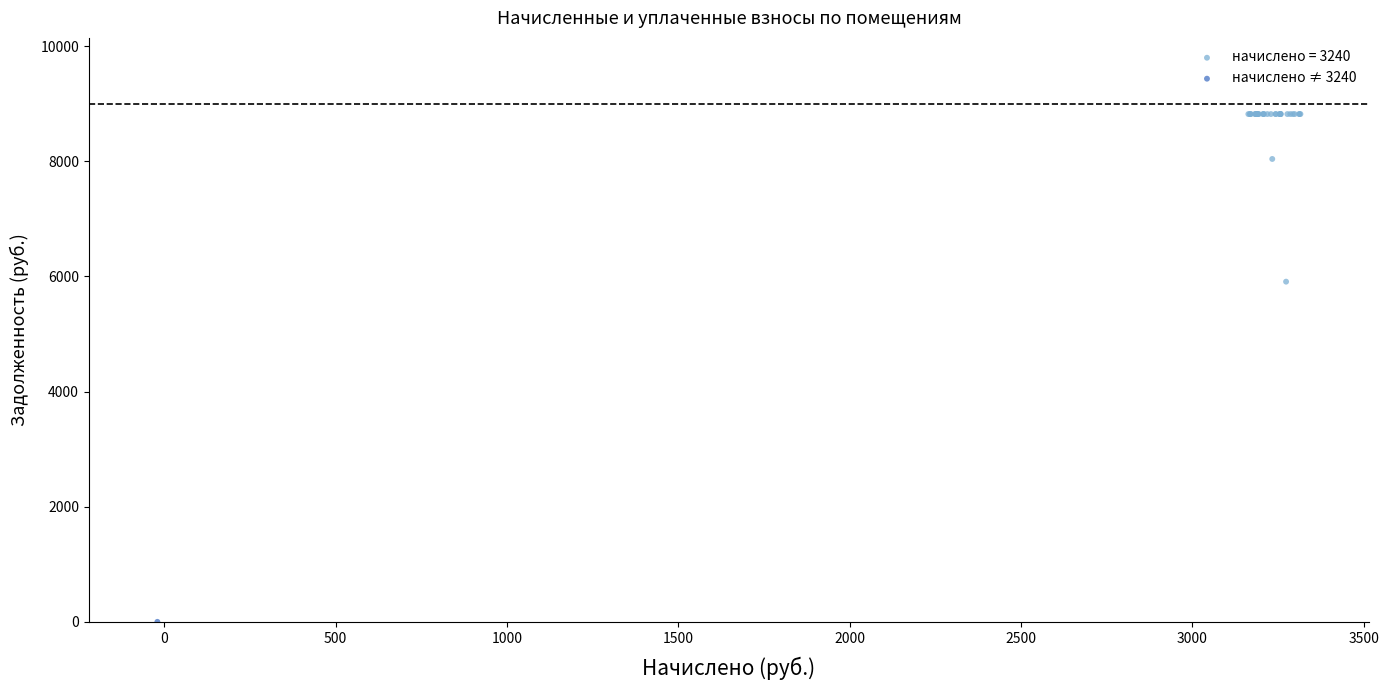

Which series reaches the minimum Y coordinate?

начислено ≠ 3240